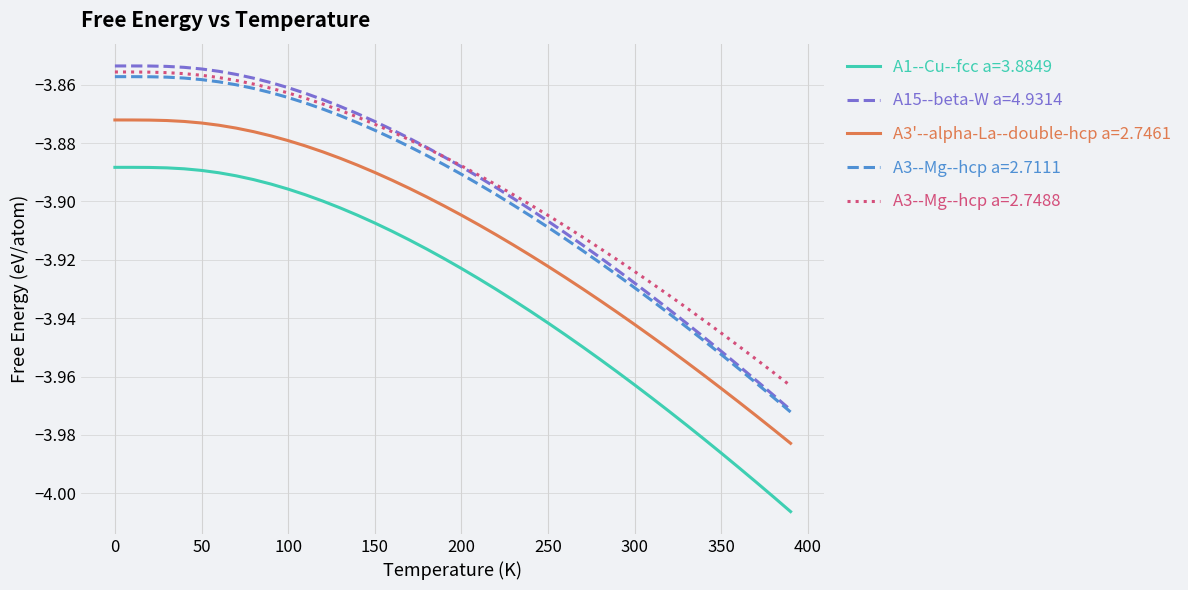

Which series has the widest spread of values?

A1--Cu--fcc a=3.8849